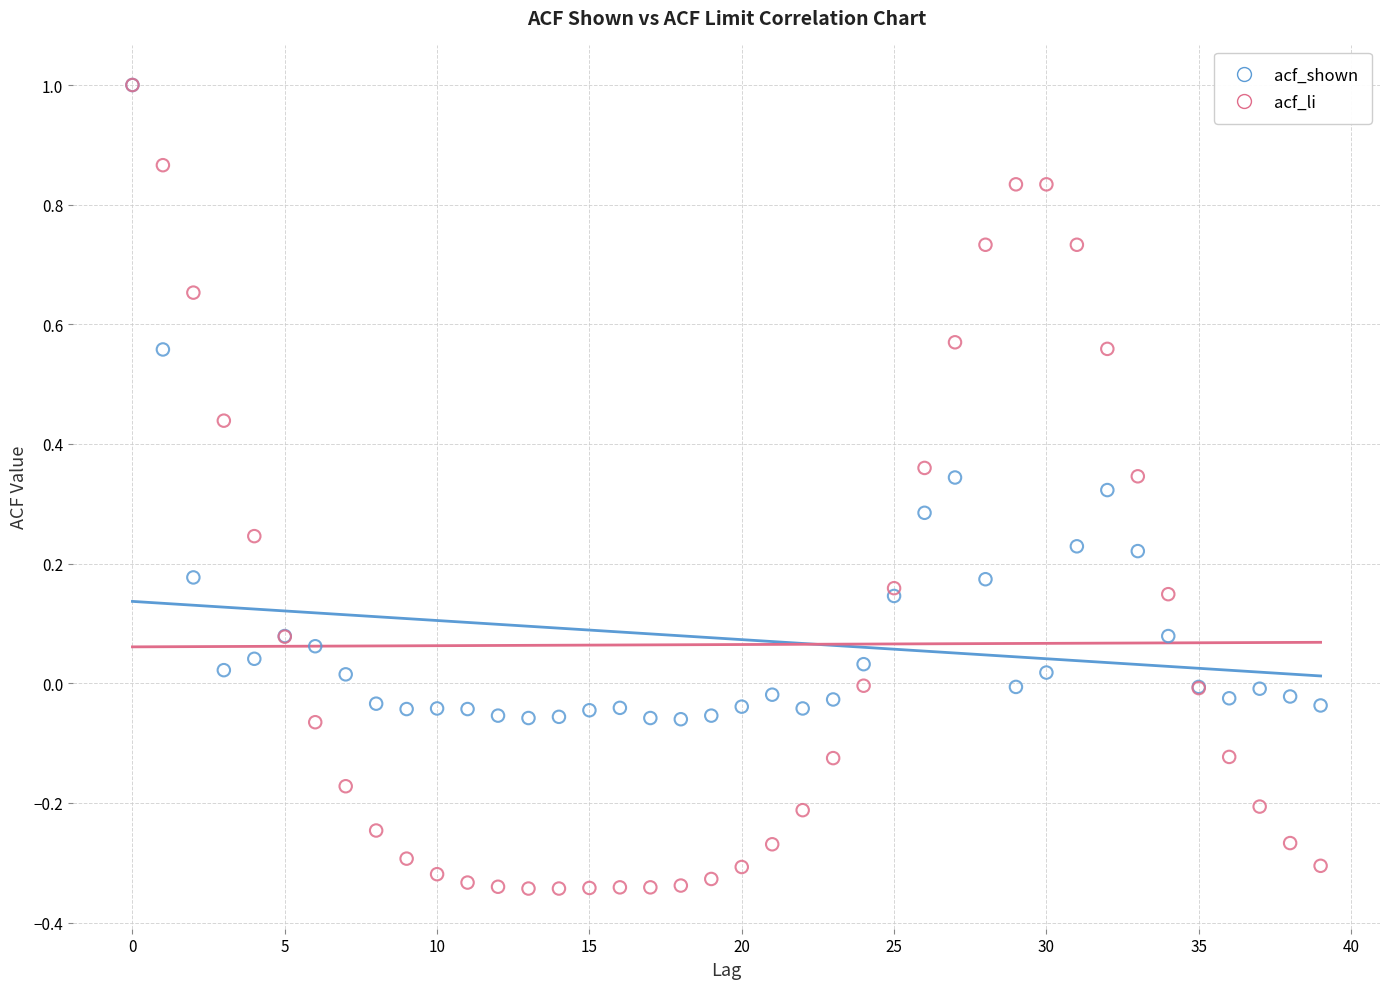

What are all the series names shown in the legend?

acf_shown, acf_li